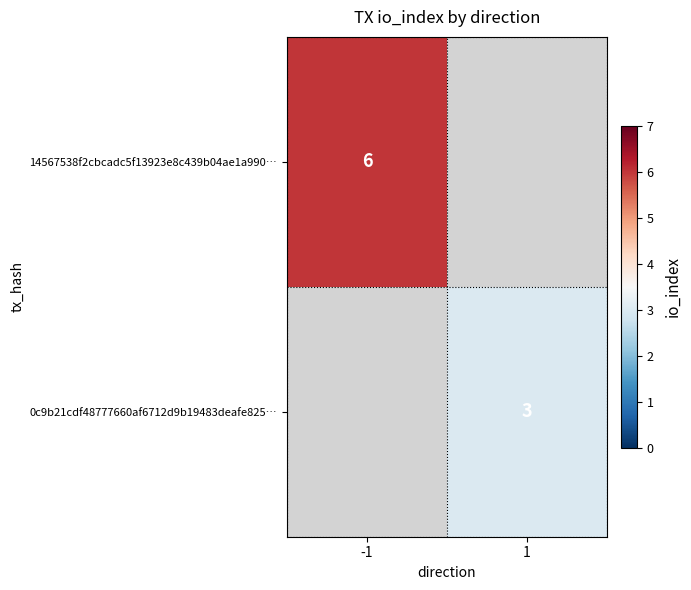

Count the number of categories in the chart.

2